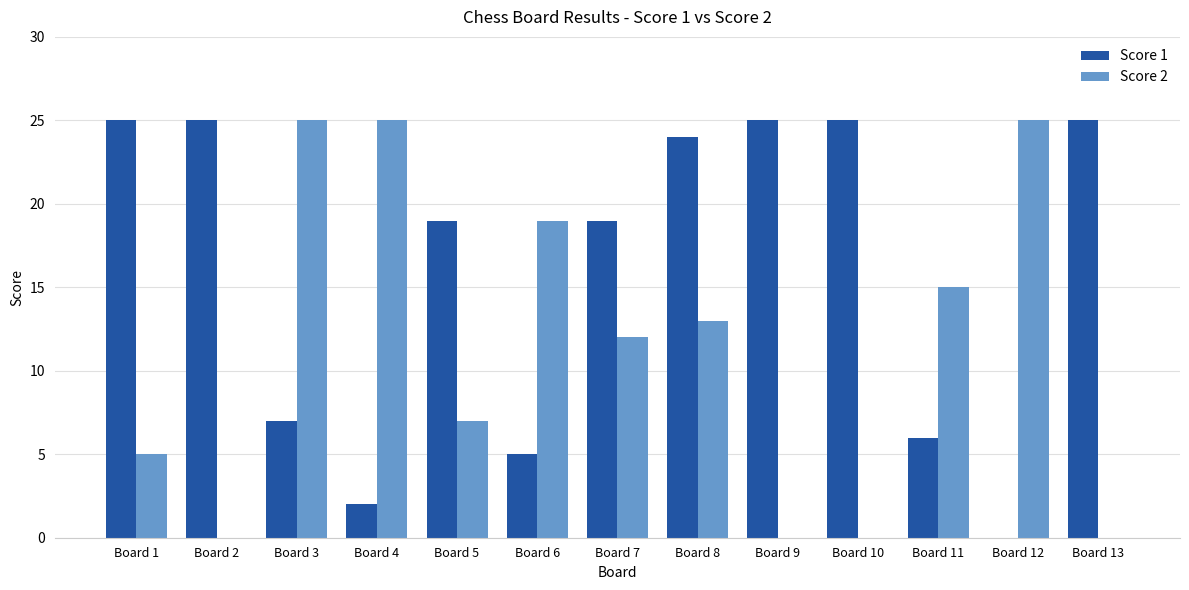

What is the total value across all series at Board 6?

24